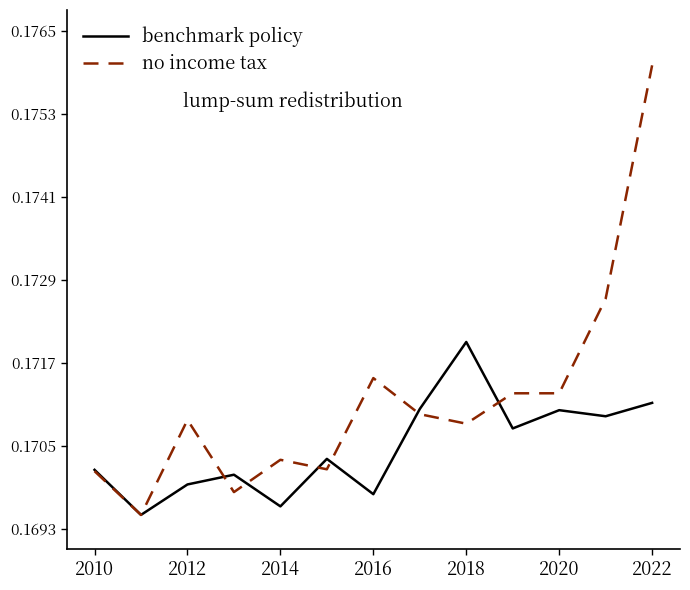

Which series has the largest total across all categories?

no income tax